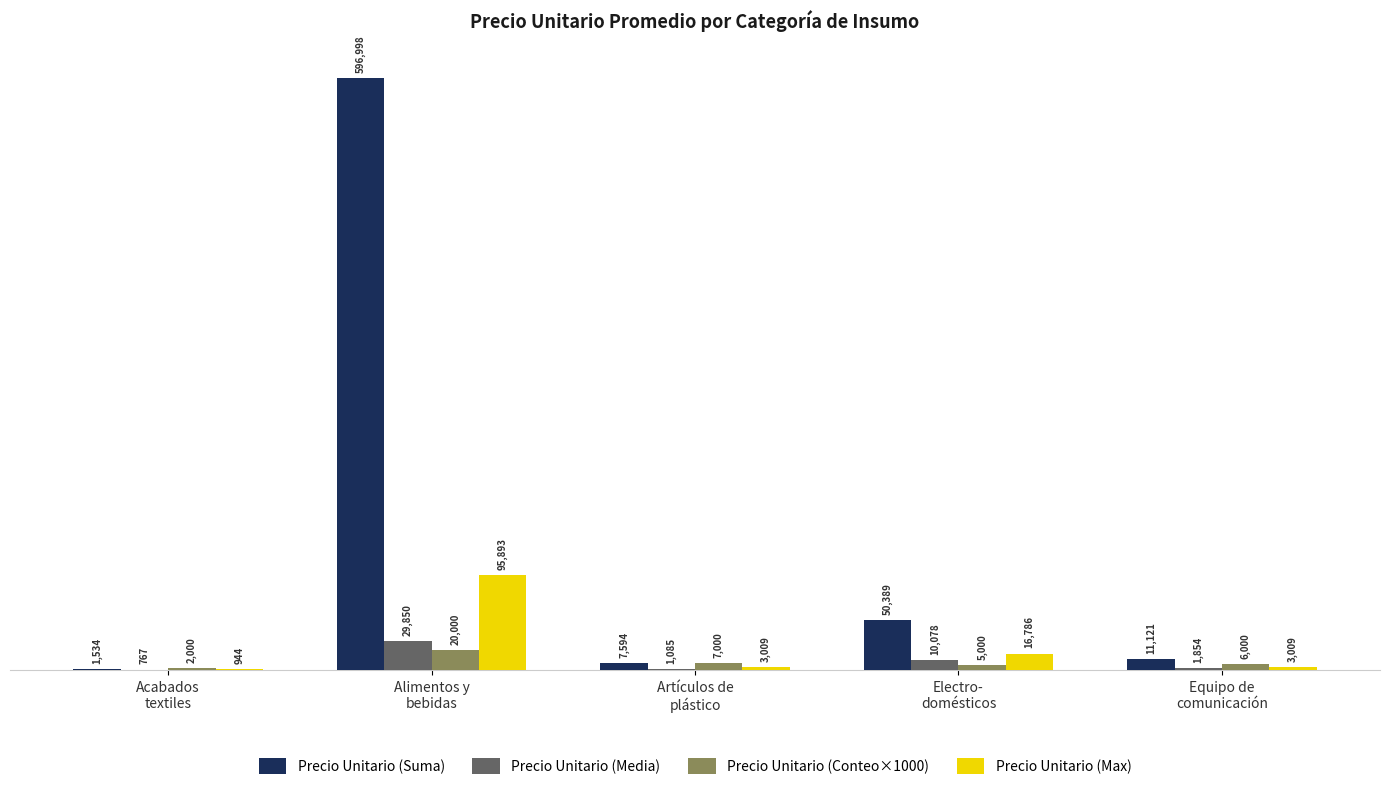

At which label does Precio Unitario (Media) reach its peak?

Alimentos y
bebidas